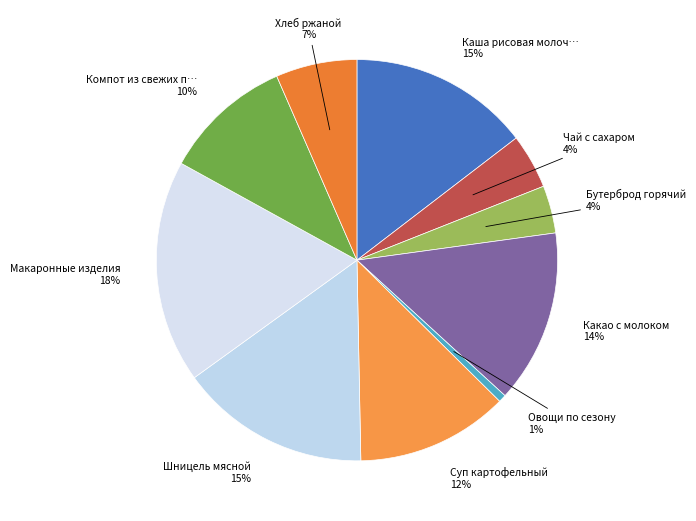

How many slices are in this pie chart?

10